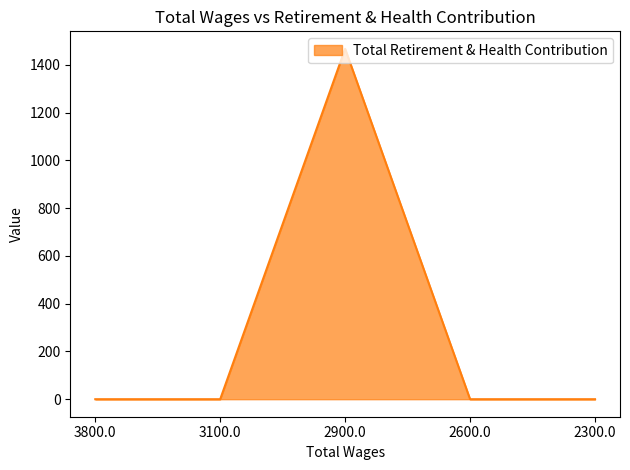

What is the average value?

293